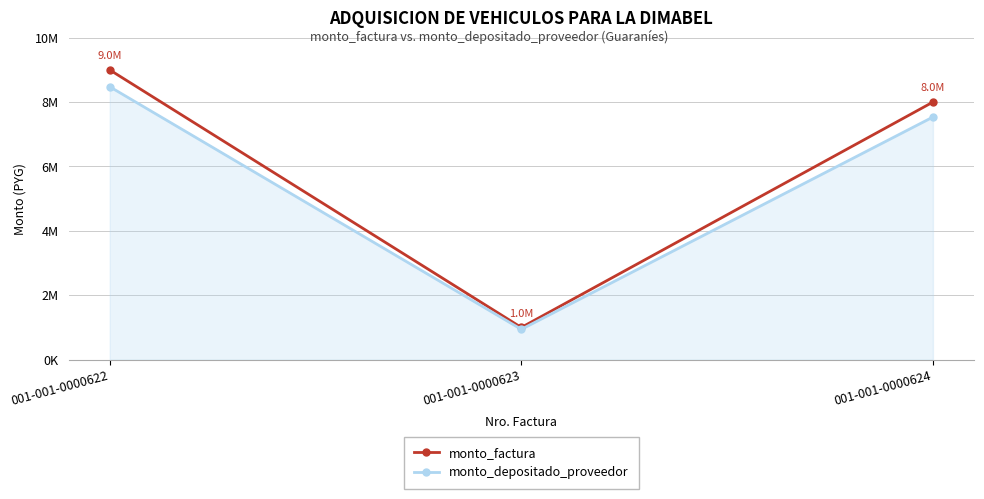

Rank the series at 001-001-0000624 from lowest to highest value.

monto_depositado_proveedor, monto_factura